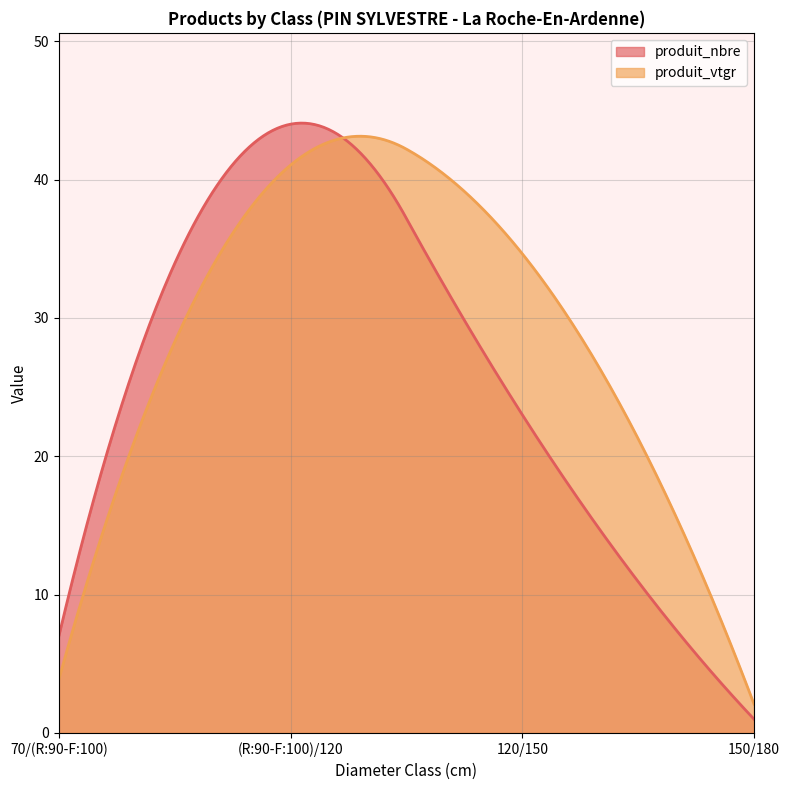

Rank the series by their maximum value, from highest to lowest.

produit_nbre, produit_vtgr